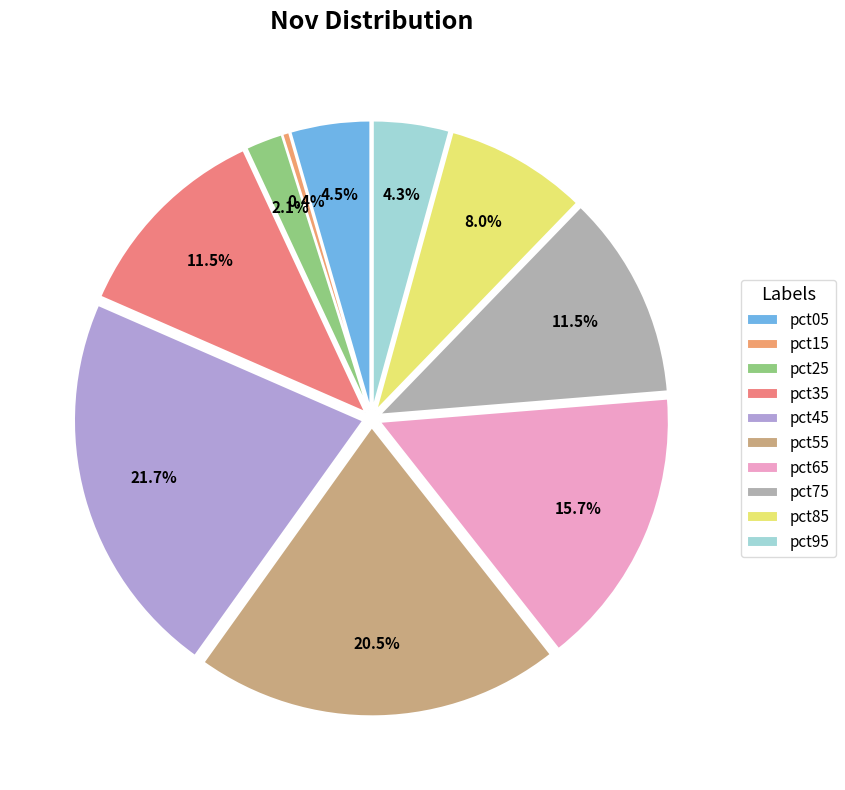

True or false: pct35 accounts for 2% of the total.

False